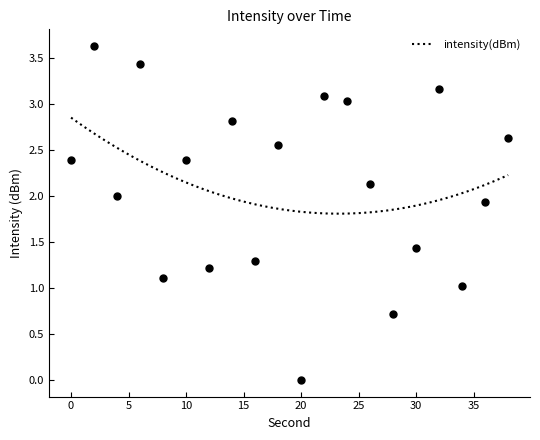

What is the ratio of the value at 2 to the value at 6?

1.1